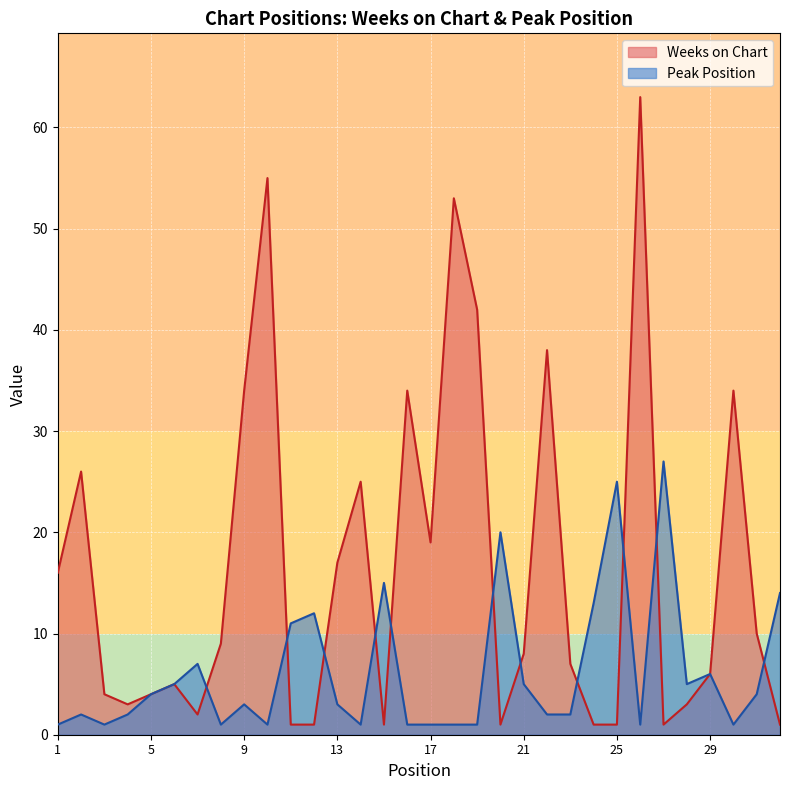

After their last crossing, which series has the higher values: Peak Position or Weeks on Chart?

Peak Position